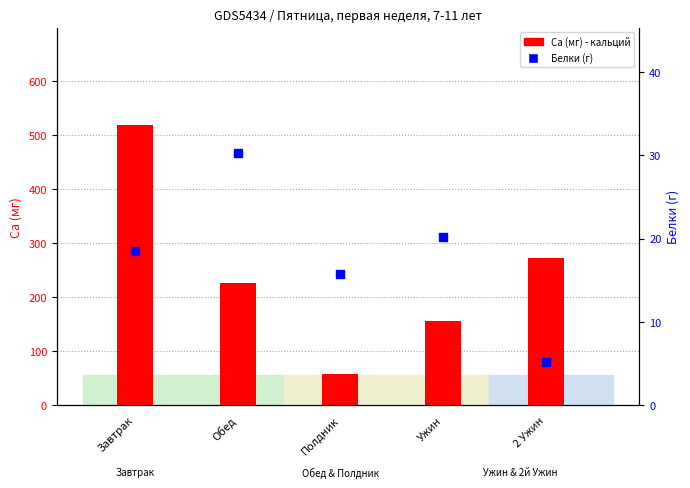

At how many categories does at least one series exceed 335?

1